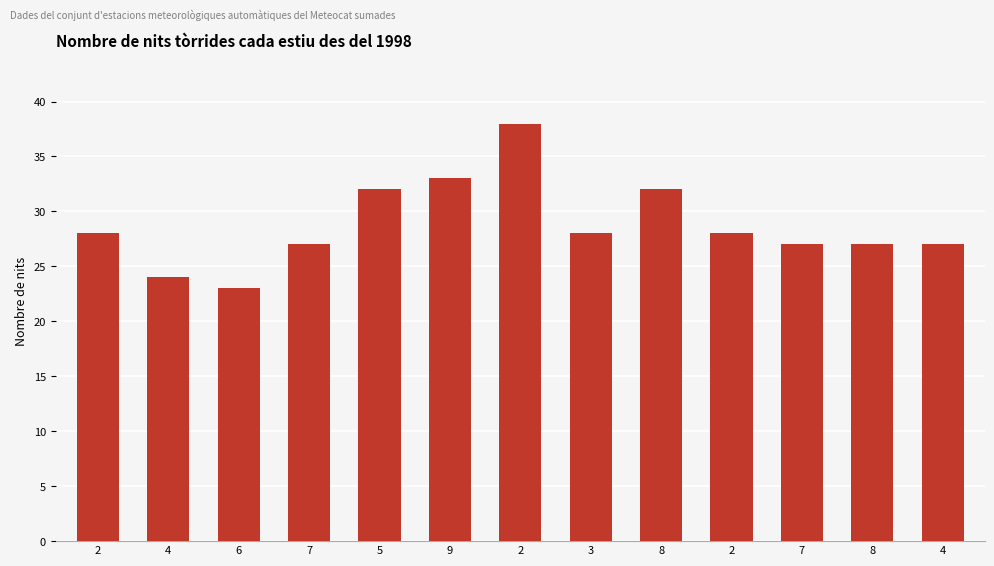

What is the difference between the second highest and second lowest values?

9